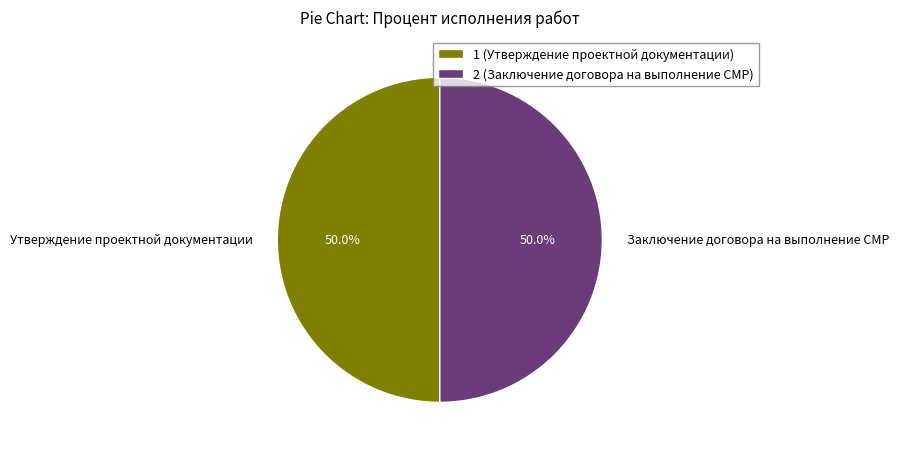

What is the ratio of the value at Утверждение проектной документации to the value at Заключение договора на выполнение СМР?

1.0